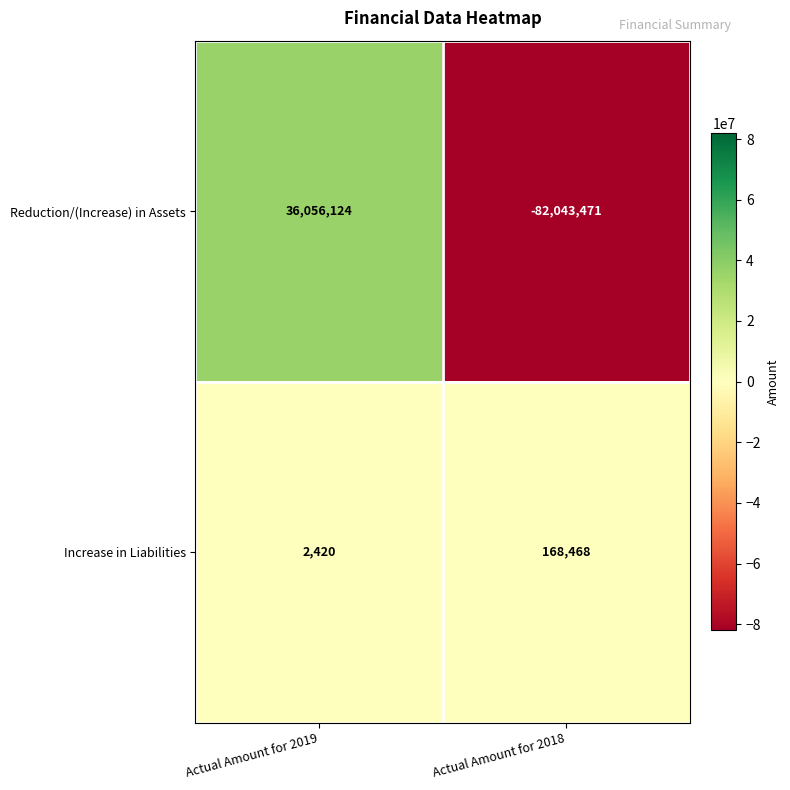

At which category does the chart reach its peak across all series?

Actual Amount for 2019